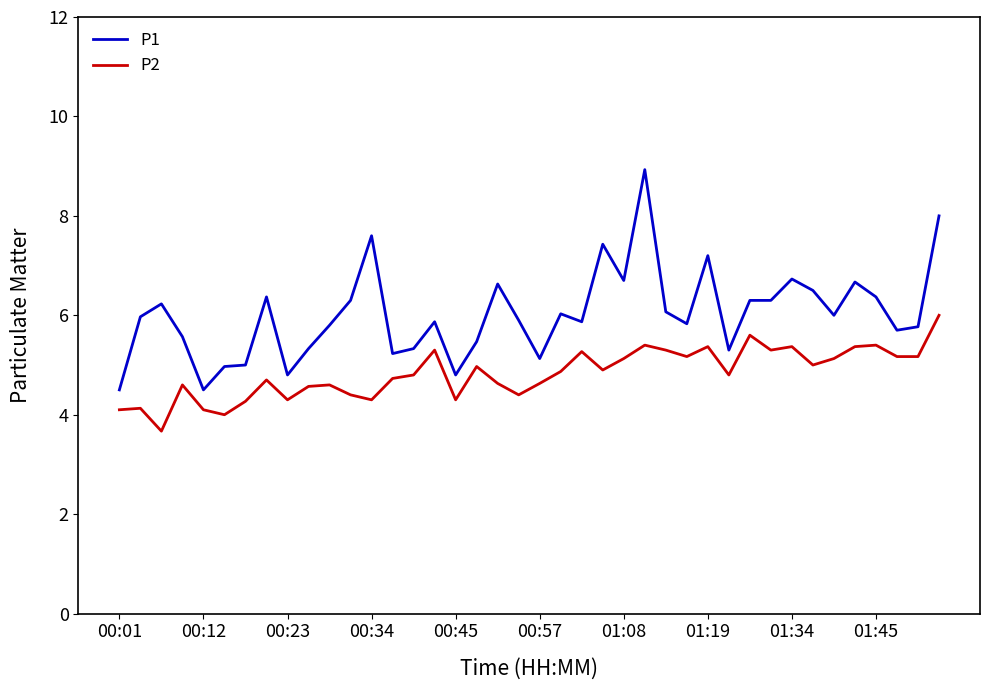

True or false: P1 and P2 intersect in this chart.

False